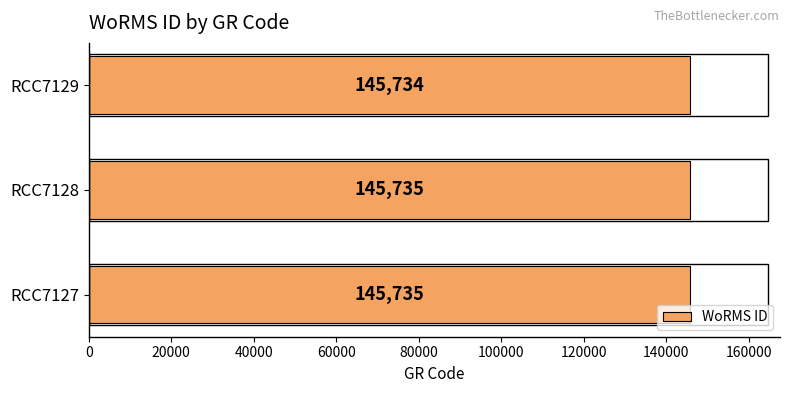

Reading bottom to top, extract all data points from this chart.

145735	145735	145734